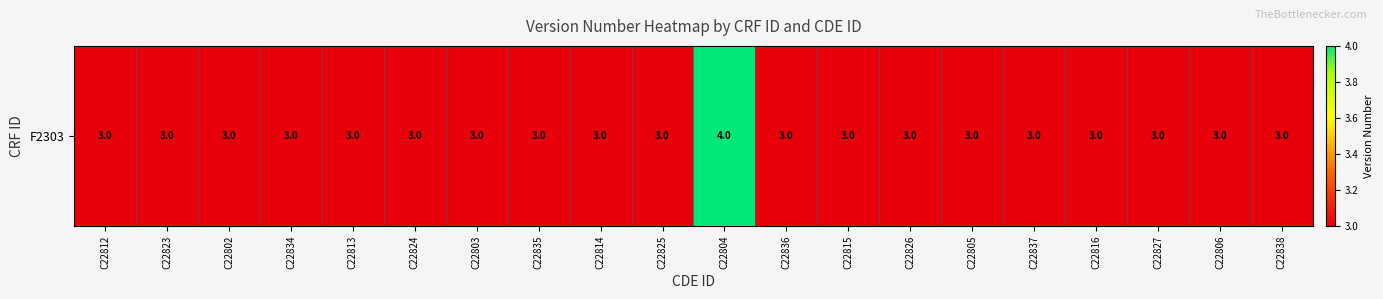

What is the sum of all values?

61